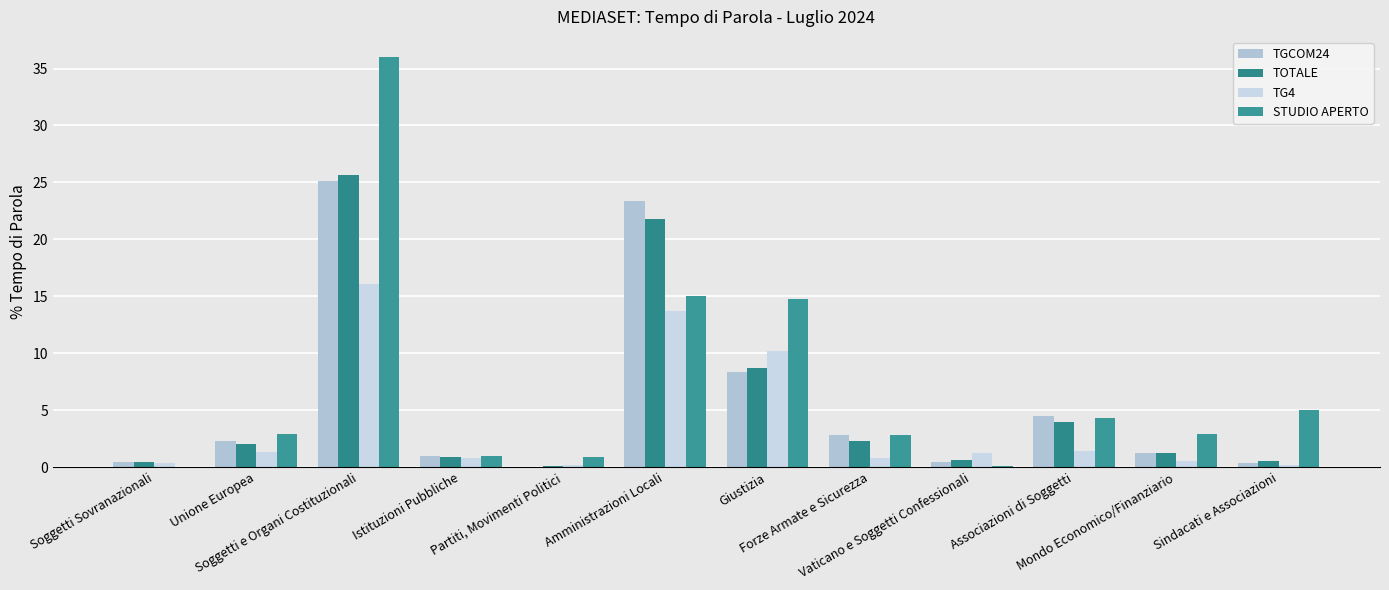

Count the number of data series in this chart.

4